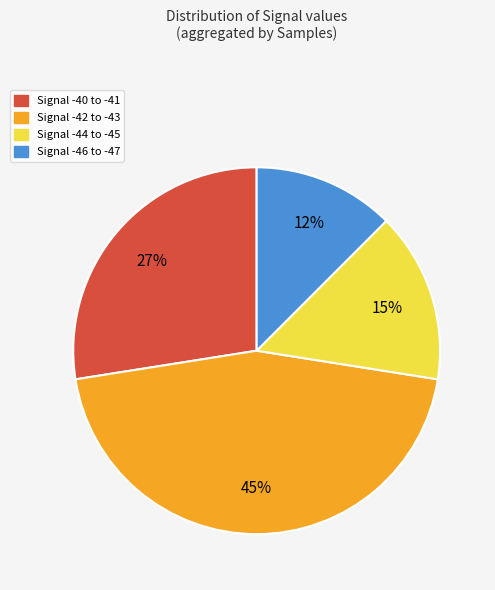

Is the sum of Signal -40 to -41 and Signal -46 to -47 greater than half?

No